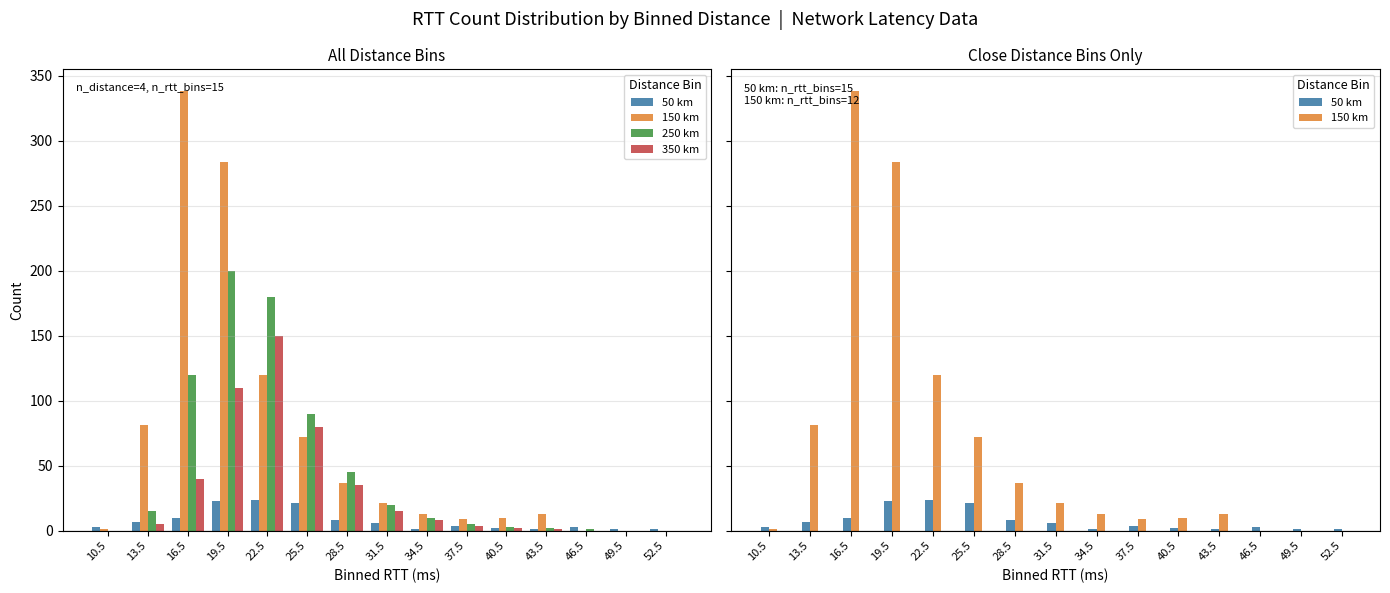

List the labels in order of 350 km value, largest first.

22.5, 19.5, 25.5, 16.5, 28.5, 31.5, 34.5, 13.5, 37.5, 40.5, 43.5, 10.5, 46.5, 49.5, 52.5